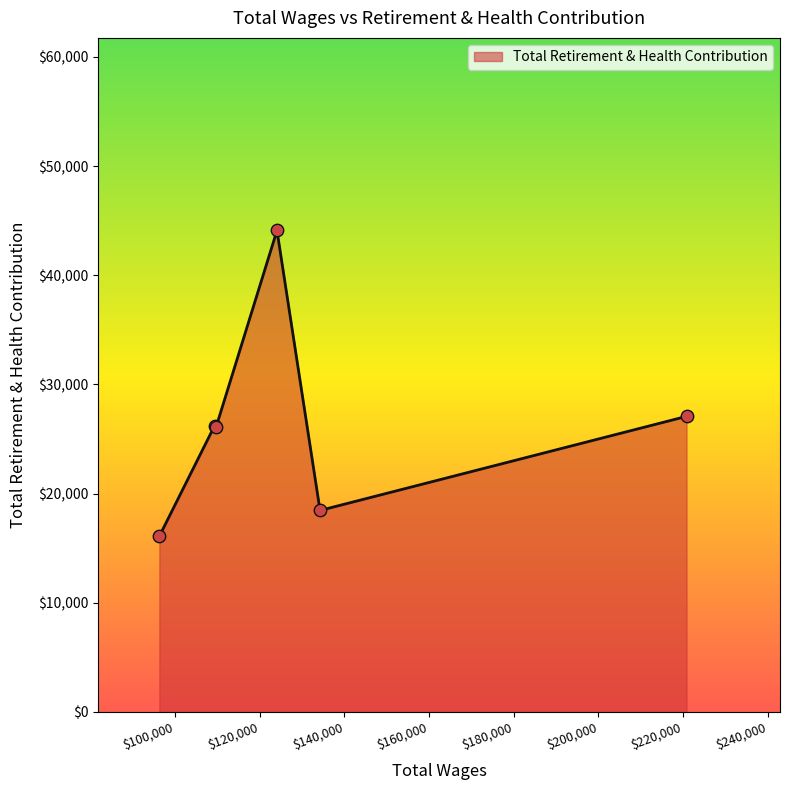

What is the difference between the second highest and second lowest values?

8617